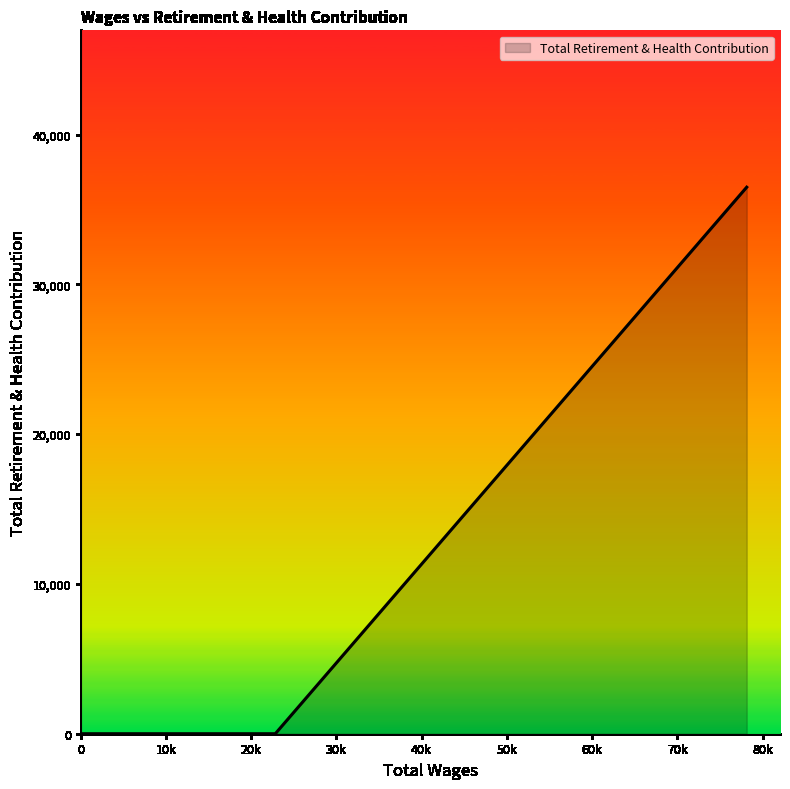

What is the greatest value displayed?

36483